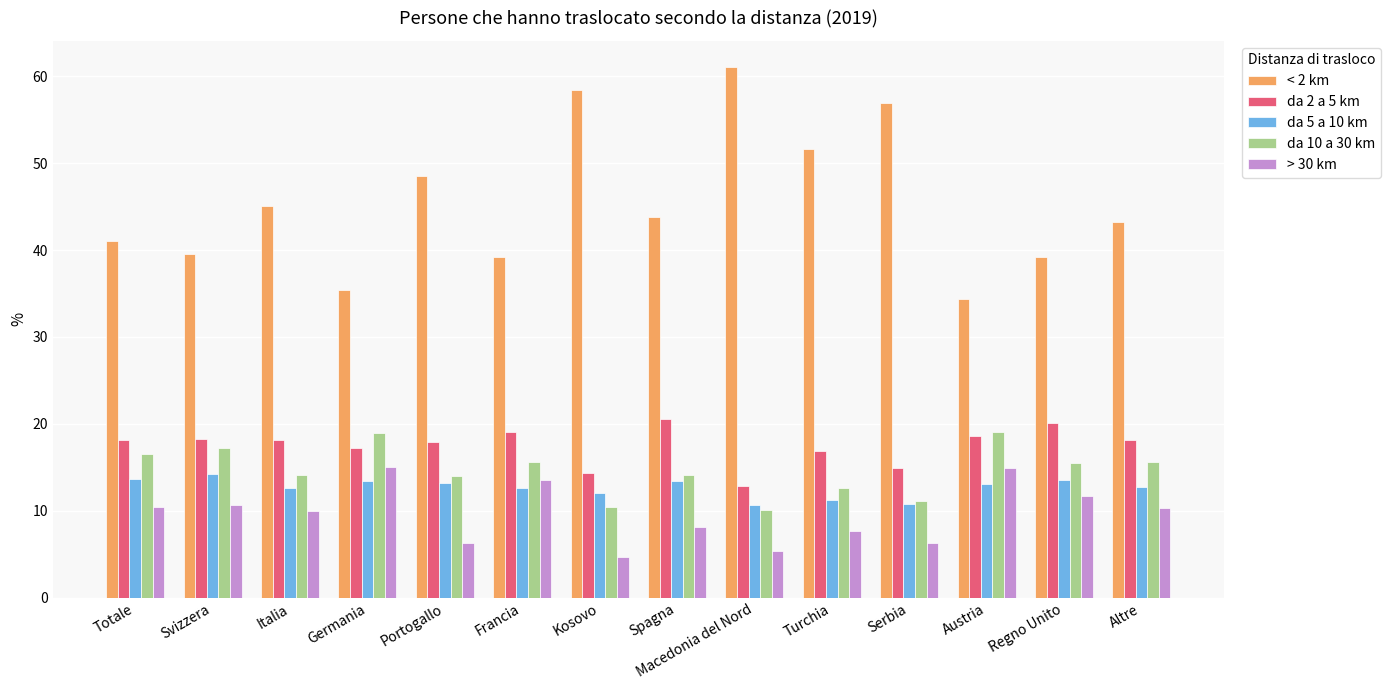

Which series has the largest total across all categories?

< 2 km